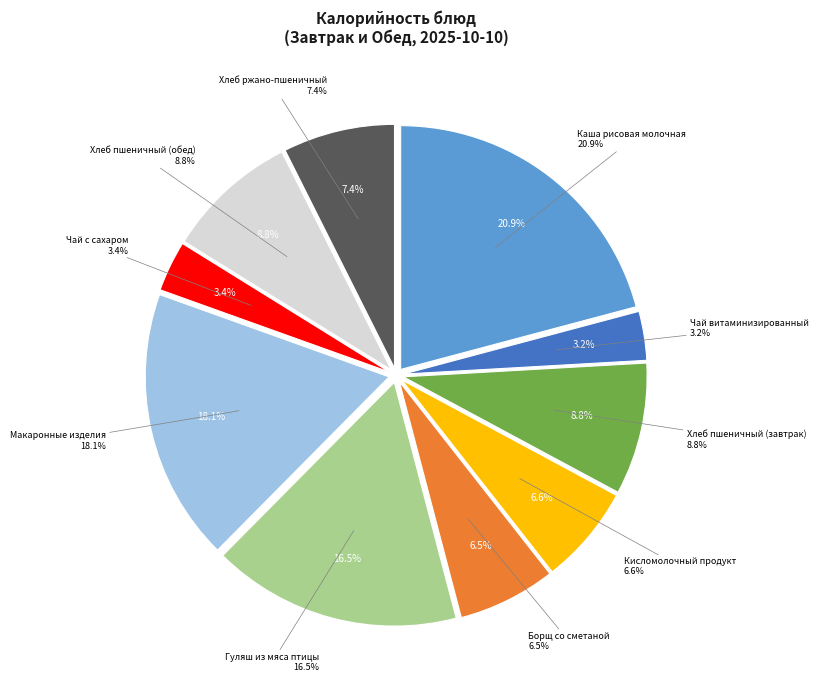

What is the ratio of the value at Хлеб ржано-пшеничный to the value at Хлеб пшеничный (завтрак)?

0.8